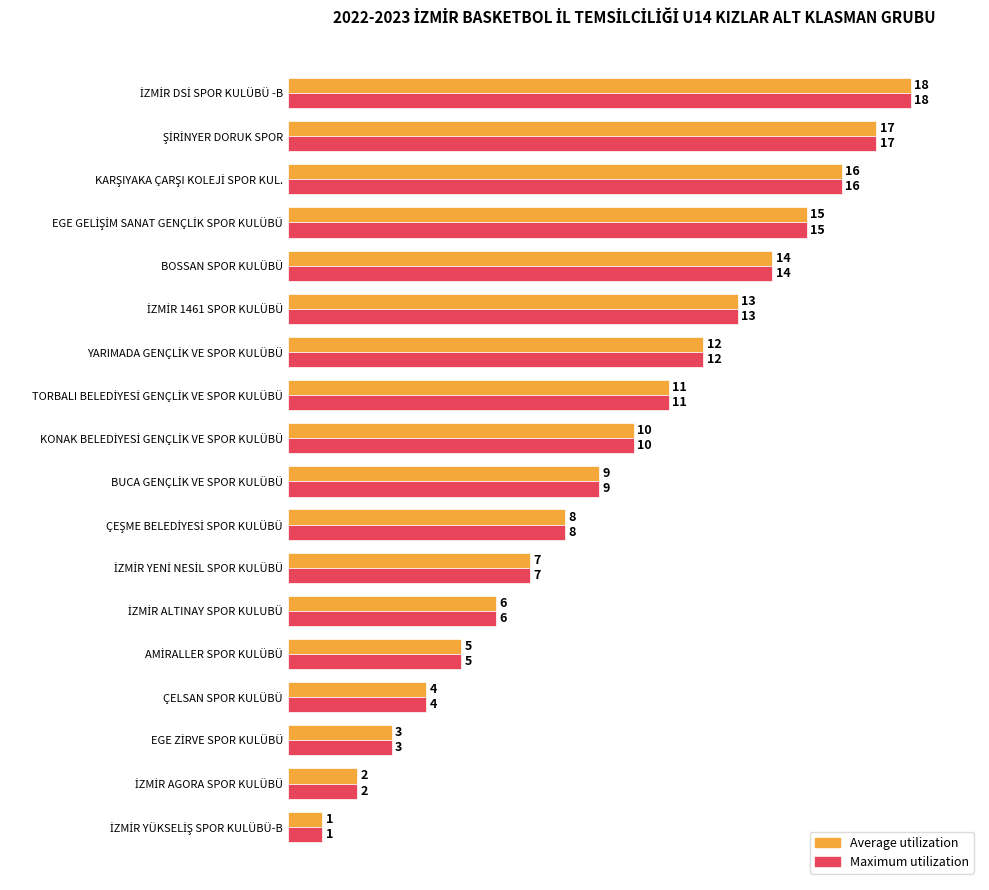

What is the difference between the second highest and second lowest values in the Average utilization series?

15